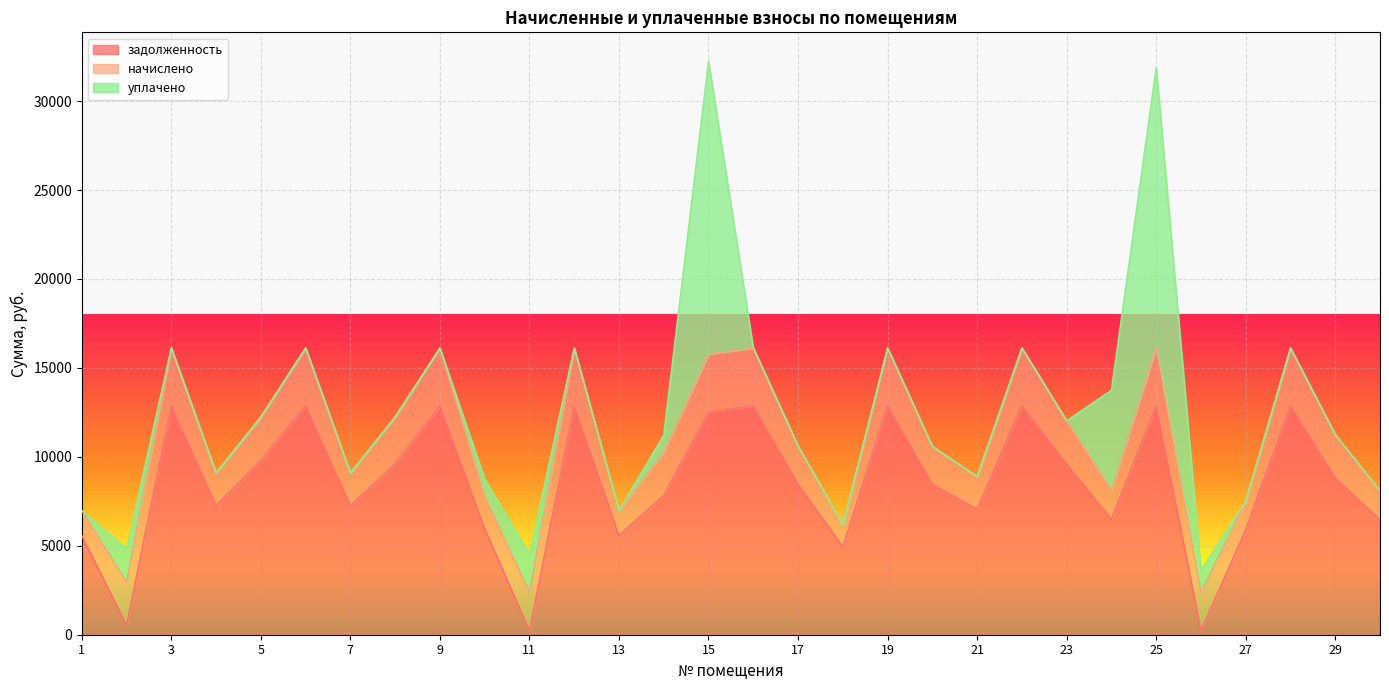

At how many categories does at least one series exceed 12257?

10